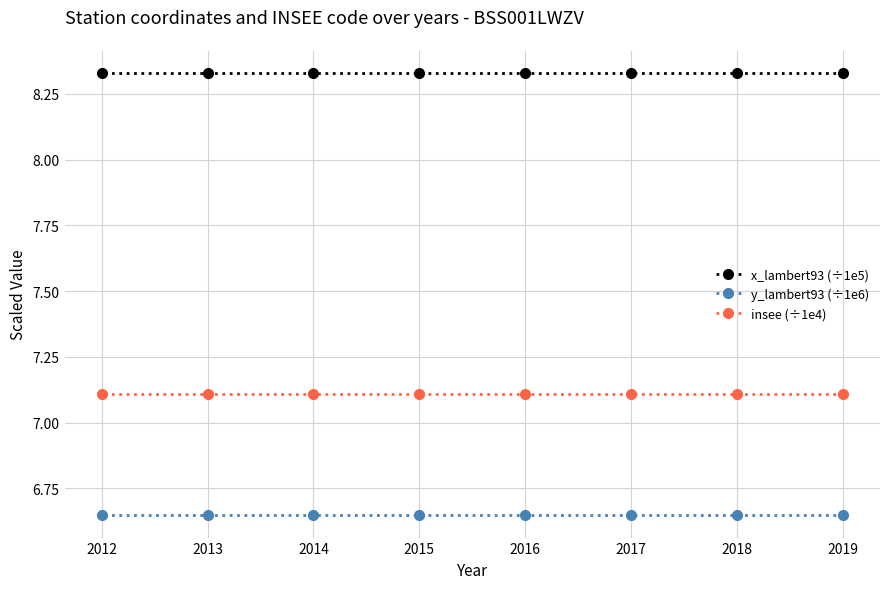

True or false: x_lambert93 (÷1e5) and y_lambert93 (÷1e6) cross at least once.

False